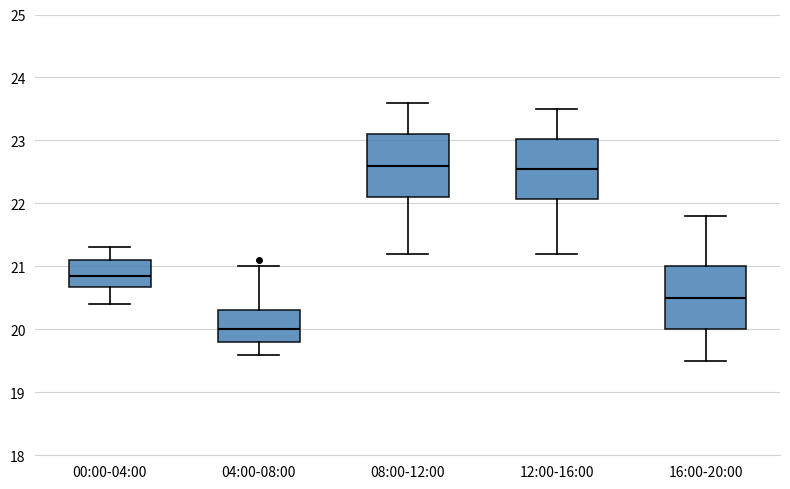

Reading left to right, read every box against the y-axis: the position of its median line, the range the box covers, and the ends of its whiskers. The values are not printed on the chart, so give them approximately, as read against the axis.

00:00-04:00: median 20.9, box 20.7 to 21.1, whiskers 20.4 to 21.3
04:00-08:00: median 20.0, box 19.8 to 20.3, whiskers 19.6 to 21.0
08:00-12:00: median 22.6, box 22.1 to 23.1, whiskers 21.2 to 23.6
12:00-16:00: median 22.6, box 22.1 to 23.0, whiskers 21.2 to 23.5
16:00-20:00: median 20.5, box 20.0 to 21.0, whiskers 19.5 to 21.8